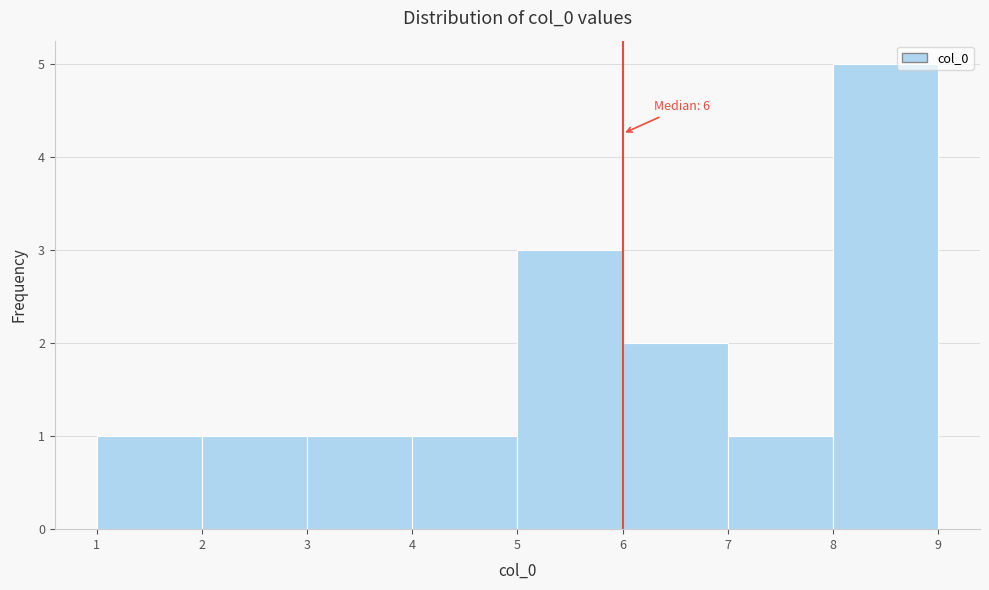

Over which range of the x-axis is the bar tallest?

8 to 9